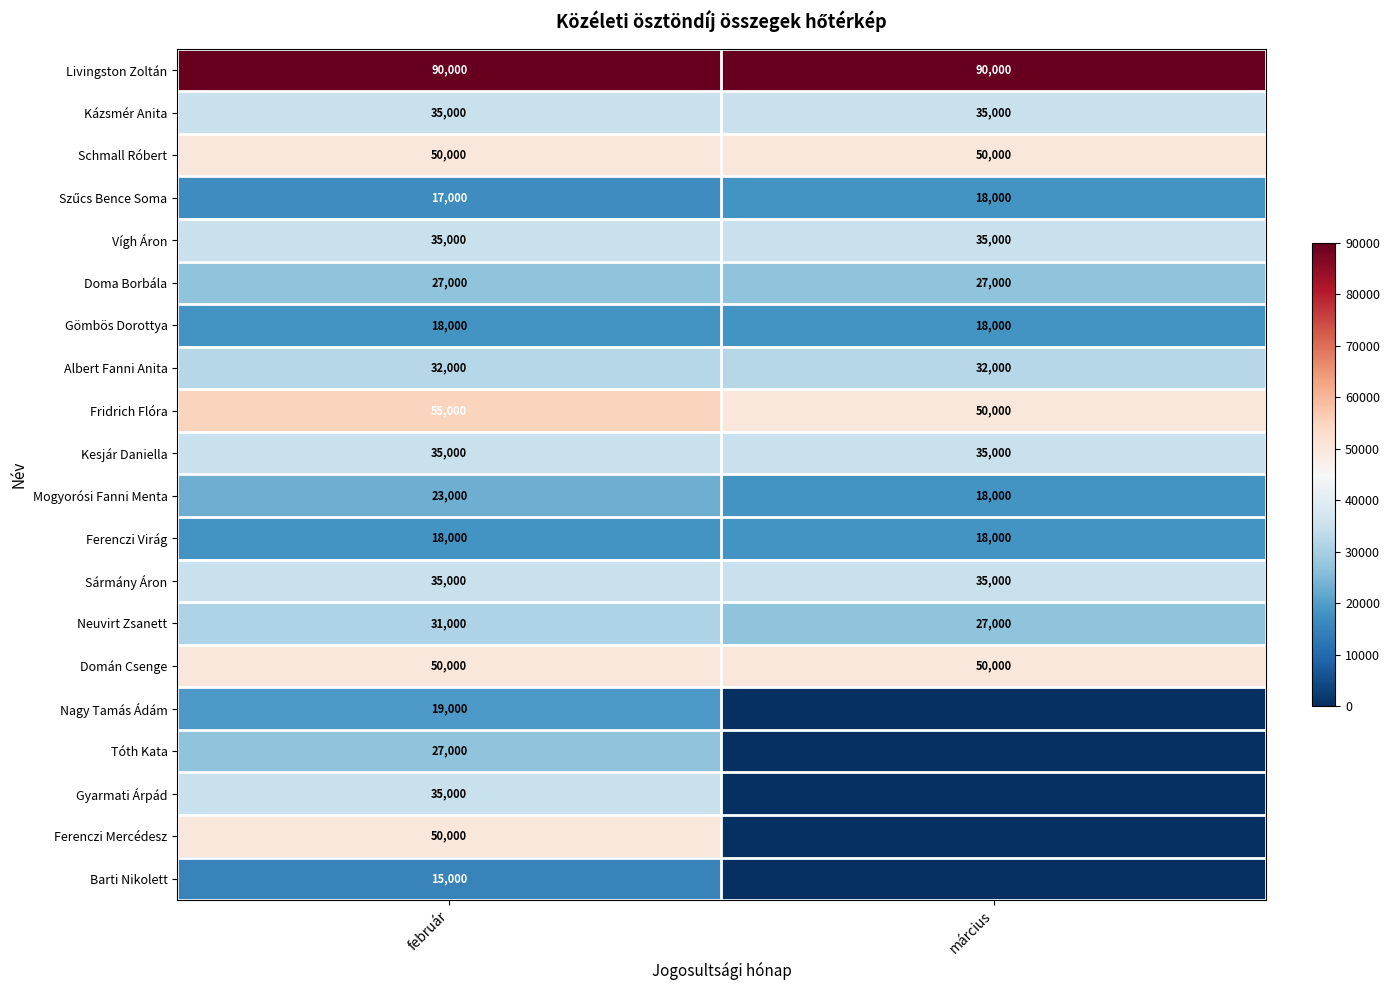

The value of Doma Borbála at március is 27000. True or false?

True